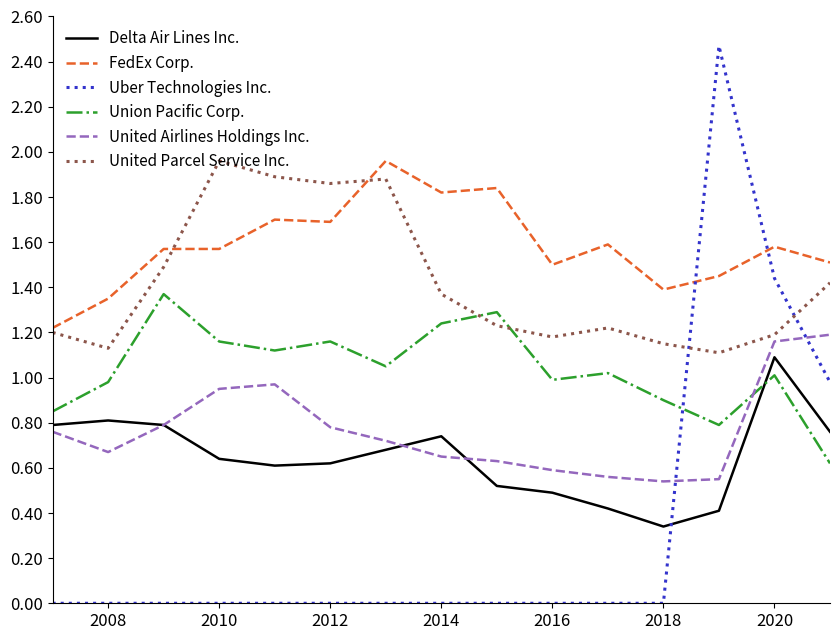

Which series has the largest total across all categories?

FedEx Corp.